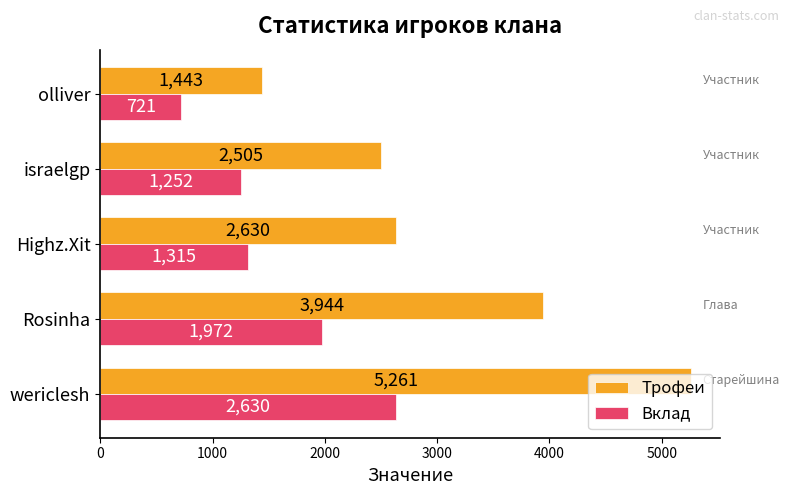

The Вклад series shows 721 at olliver. True or false?

True